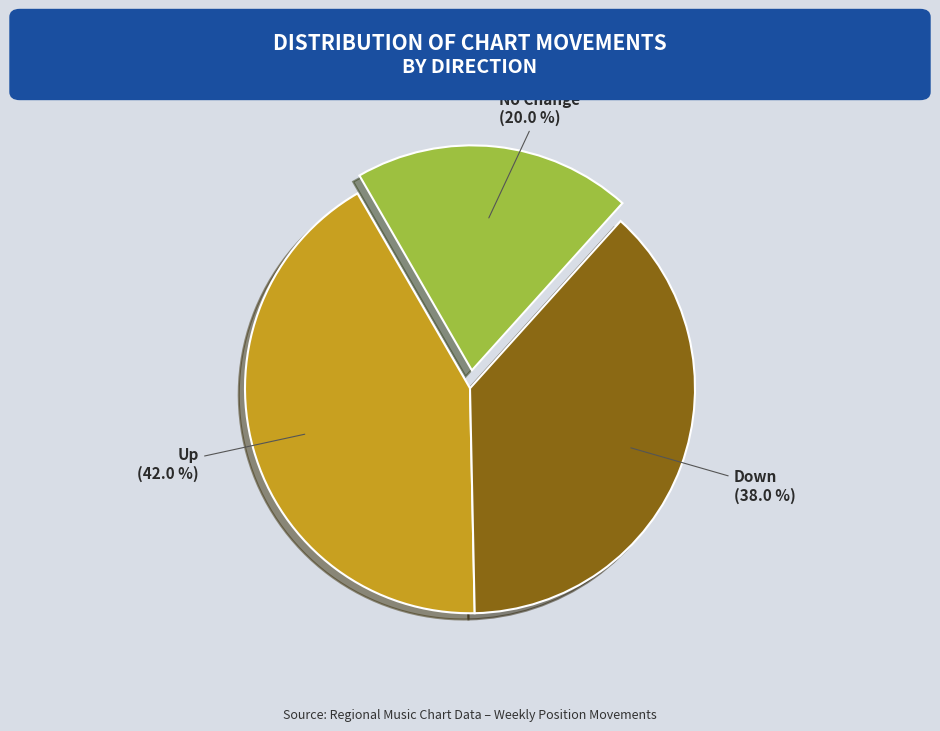

Does any single category account for the majority?

No